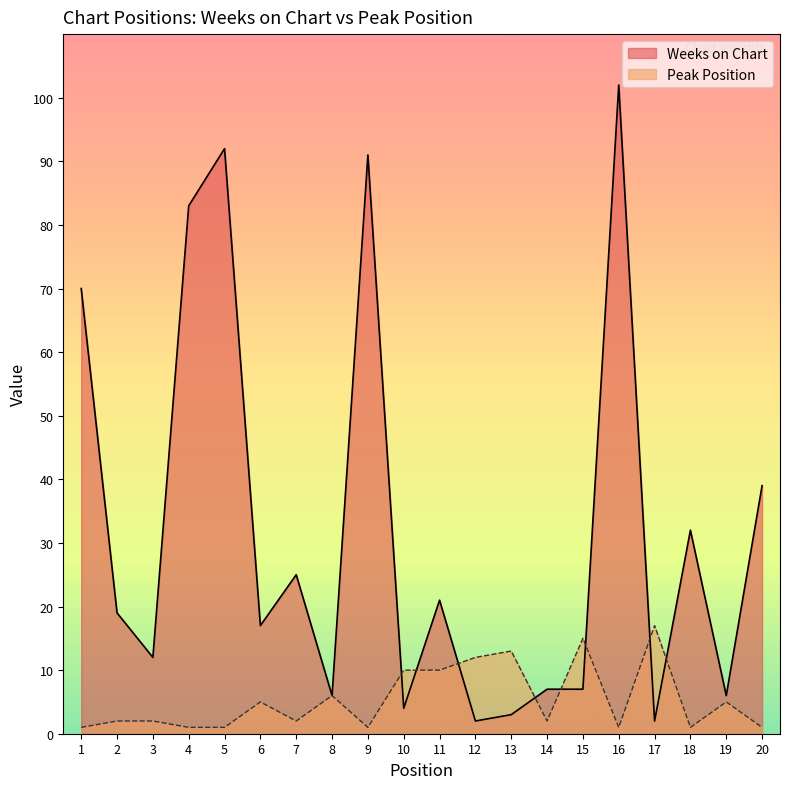

The Peak Position series shows 2 at 7. True or false?

True